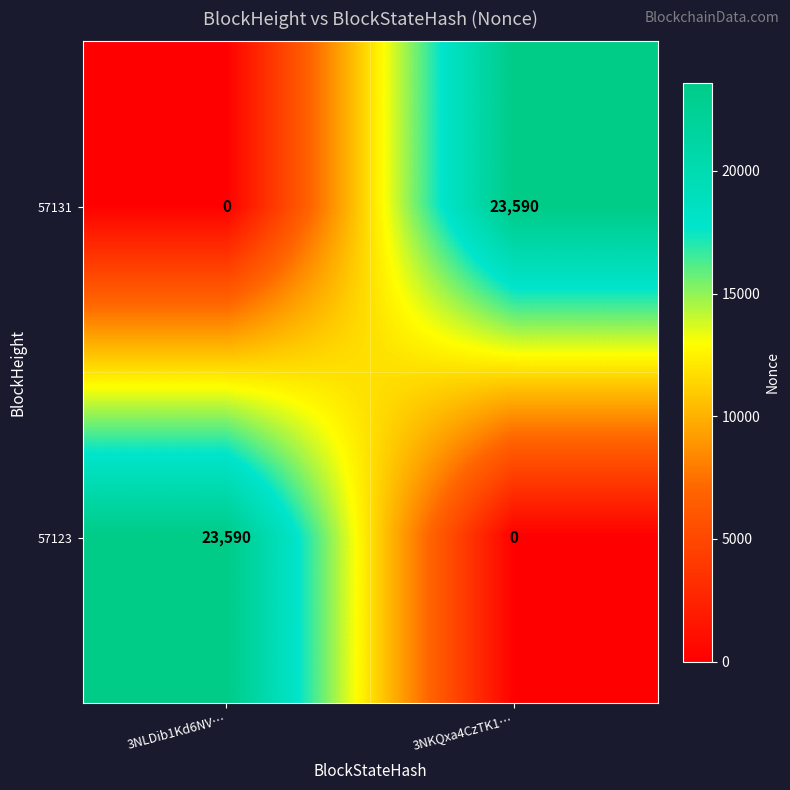

What is the maximum value shown in the chart?

23590